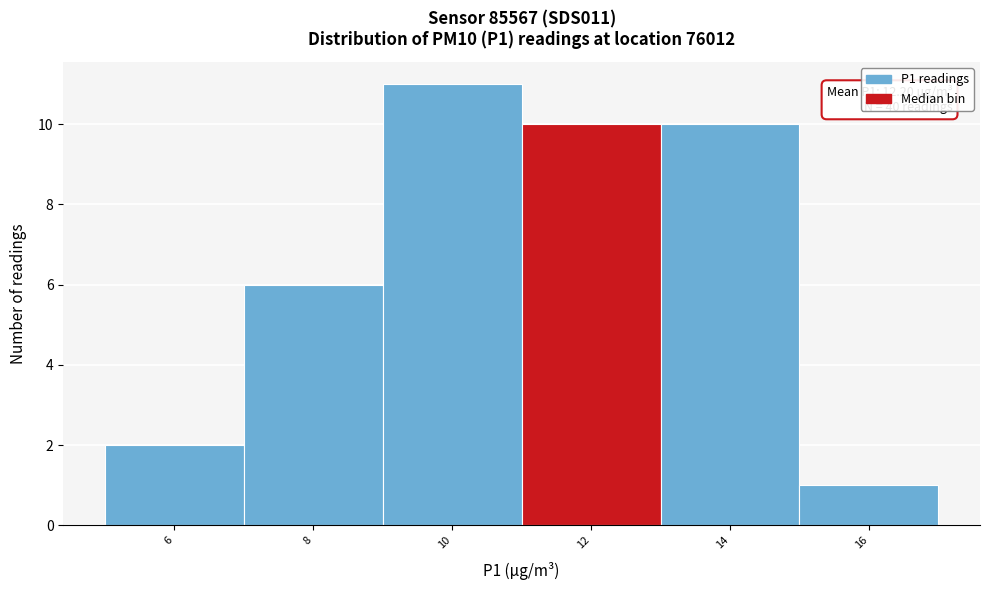

Reading left to right, extract all data points from this chart.

6=2	8=6	10=11	12=10	14=10	16=1